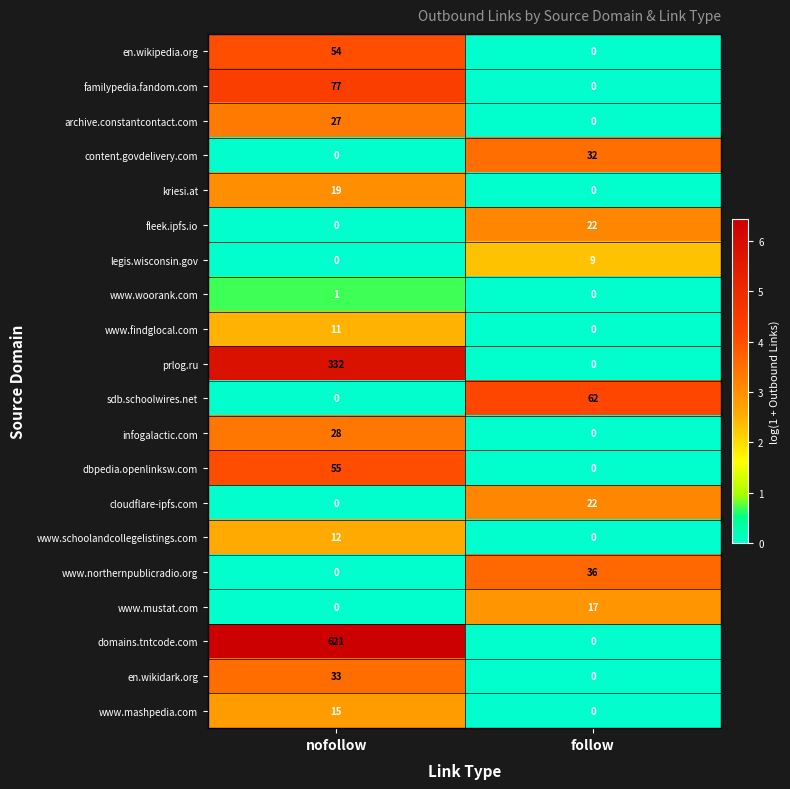

List the labels in order of www.findglocal.com value, largest first.

nofollow, follow